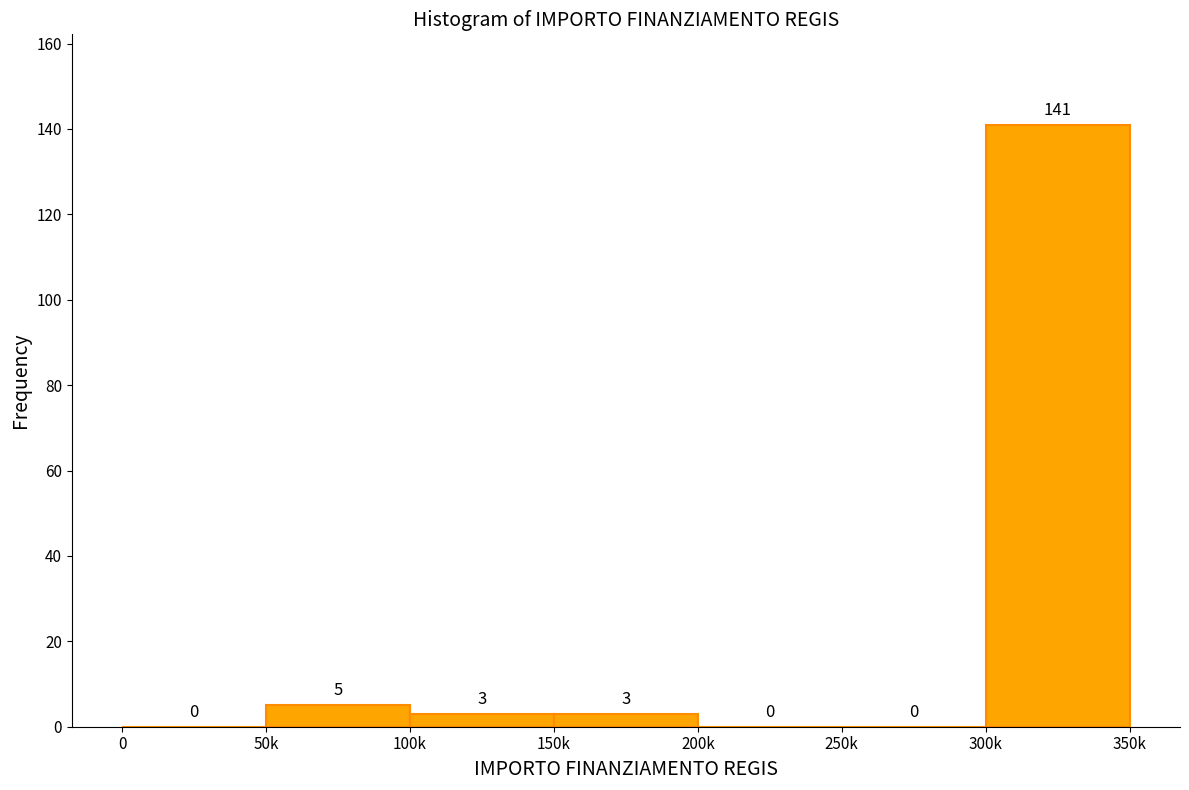

Reading left to right, extract all data points from this chart.

0=0	50k=5	100k=3	150k=3	200k=0	250k=0	300k=141